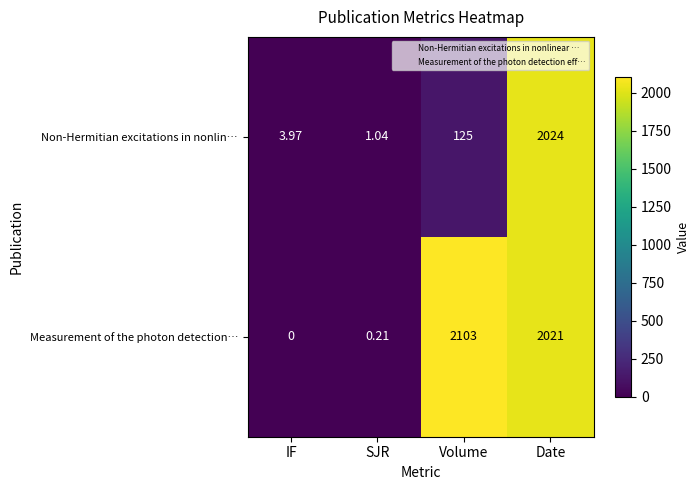

At which category is the sum across all series the highest?

Date